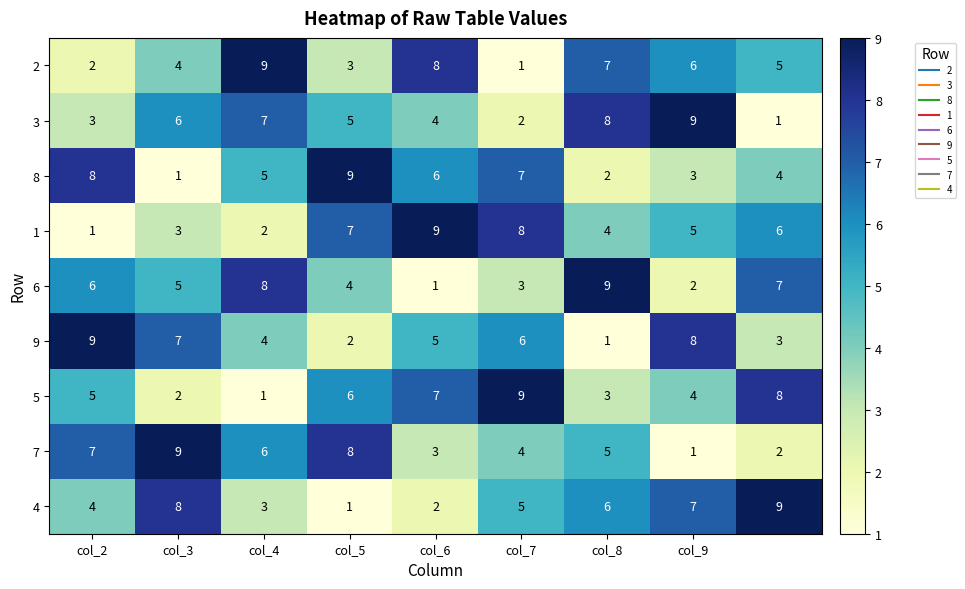

What is the greatest value displayed?

9